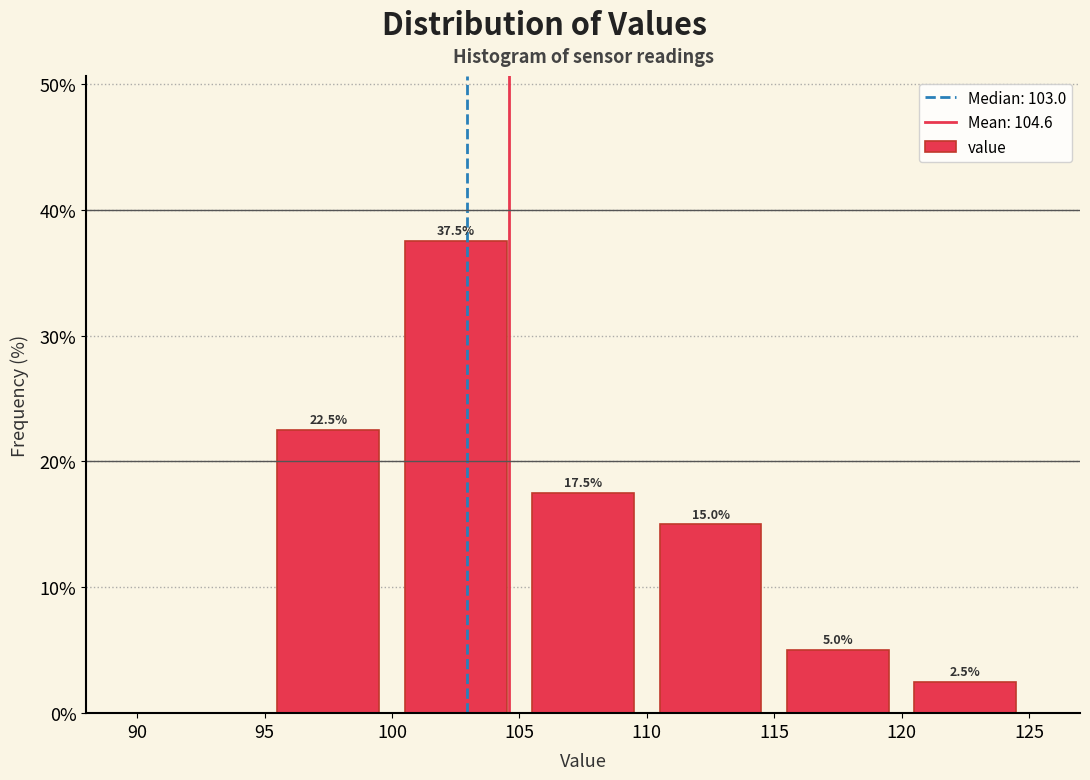

Over which range of the x-axis is the bar tallest?

100 to 105